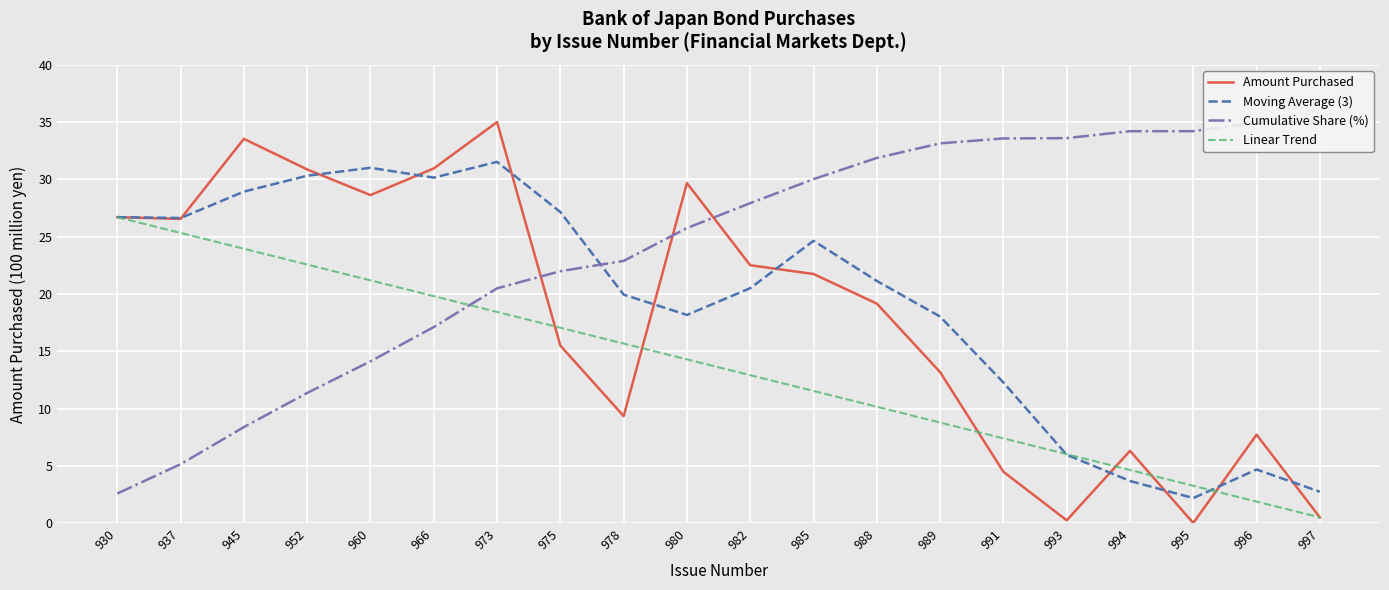

What are all the series names shown in the legend?

Amount Purchased, Moving Average (3), Cumulative Share (%), Linear Trend